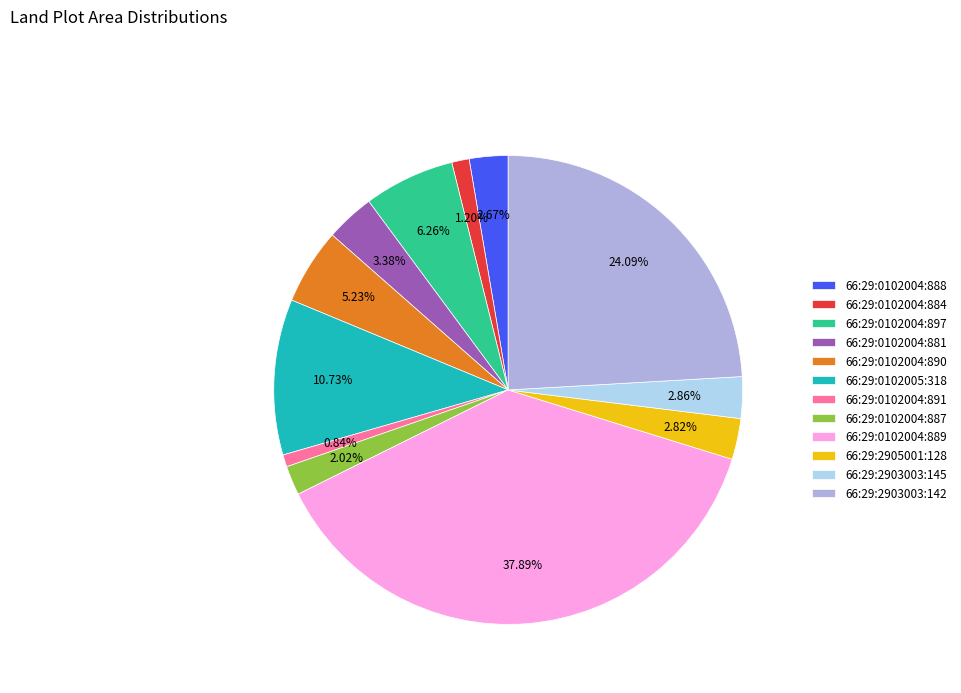

Do 66:29:0102004:884 and 66:29:2903003:145 together represent more than half of the pie?

No